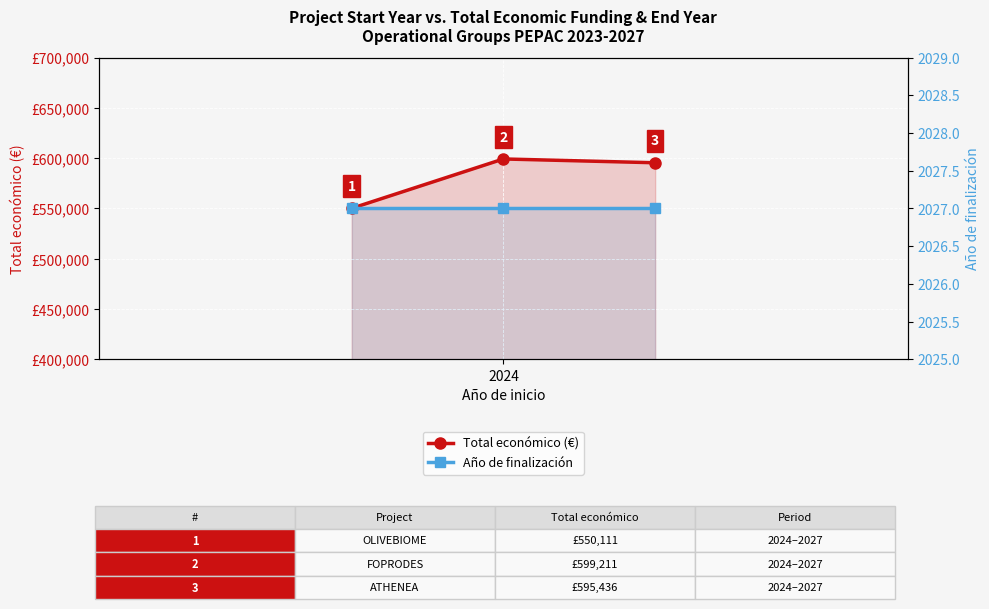

What are all the series names shown in the legend?

Total económico (€), Año de finalización